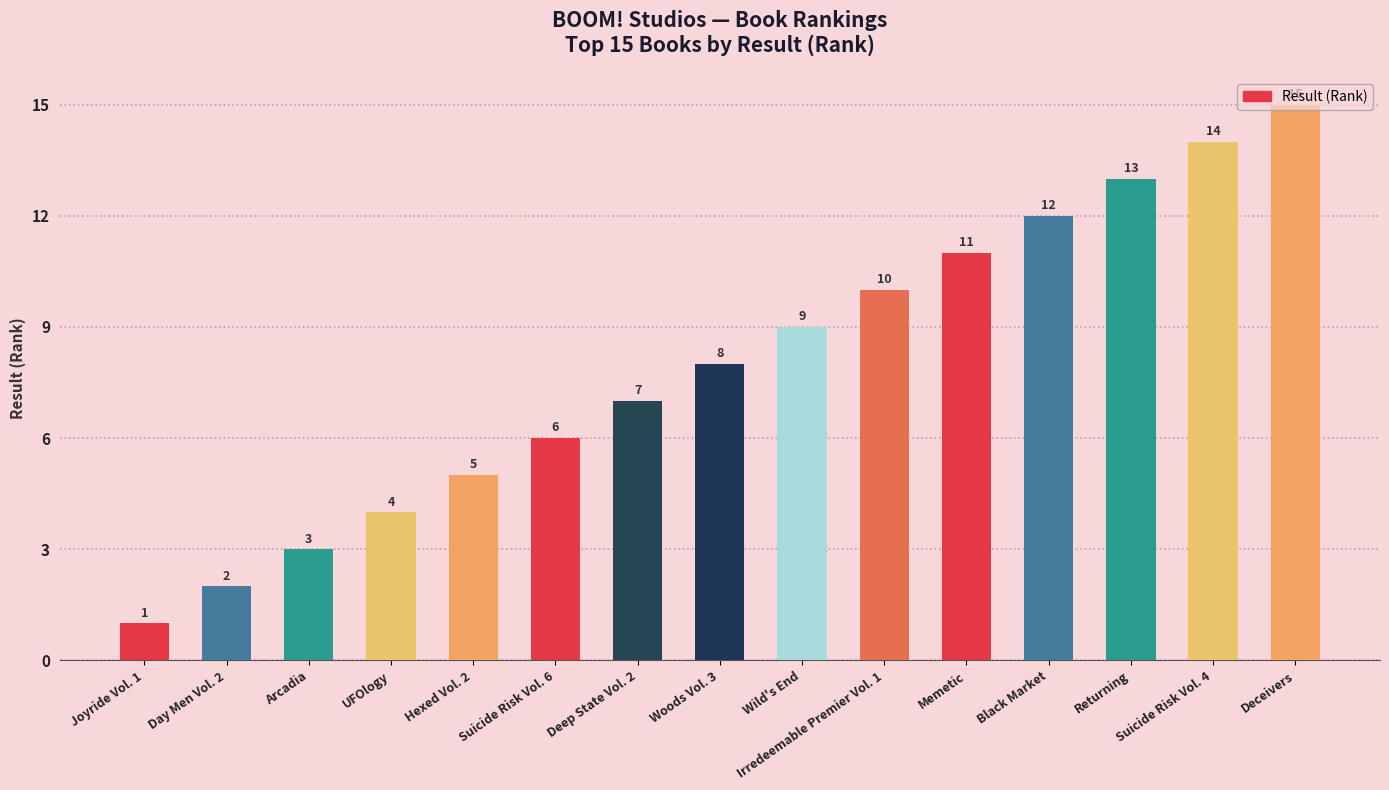

What is the sum of all values?

120